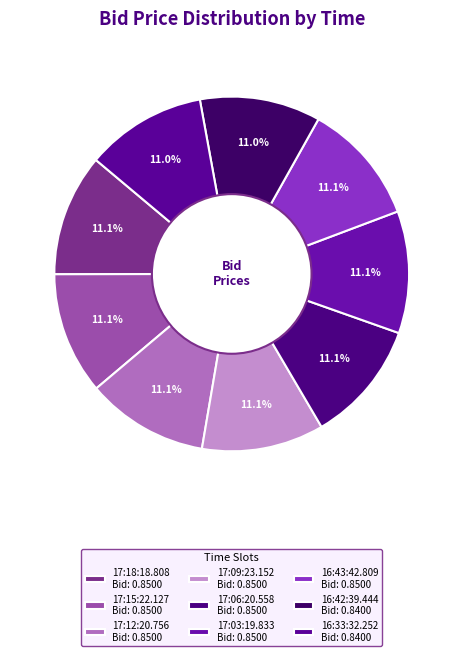

How many slices are in this pie chart?

9